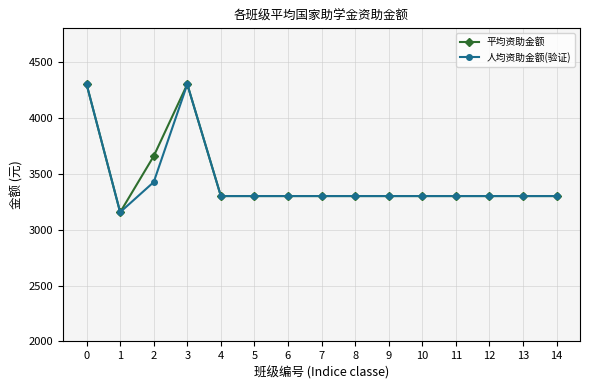

What is the total value across all series at 12?

6600.0